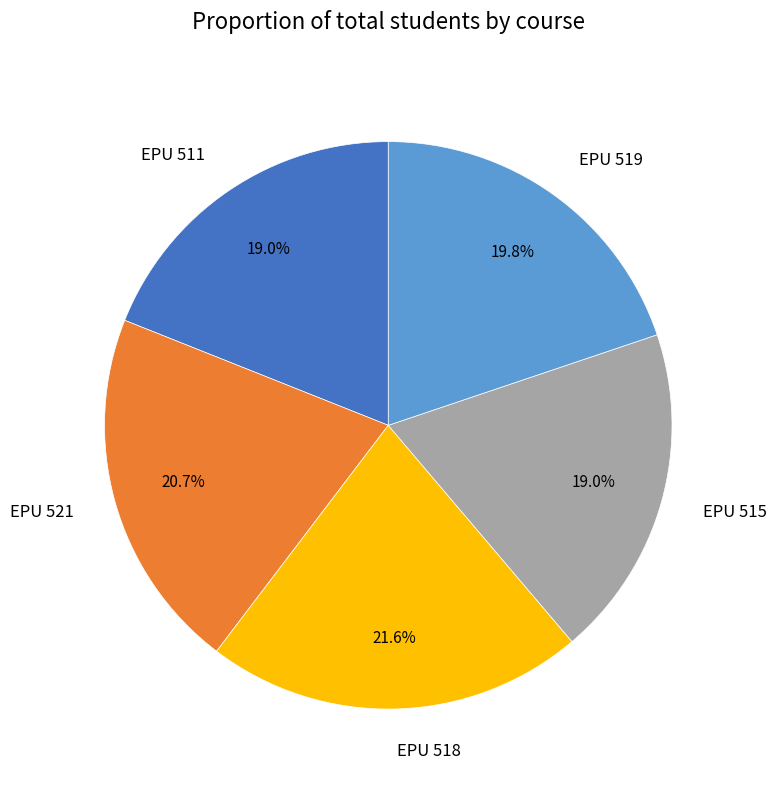

Combined, what portion of the pie is EPU 519 and EPU 511?

38.8%